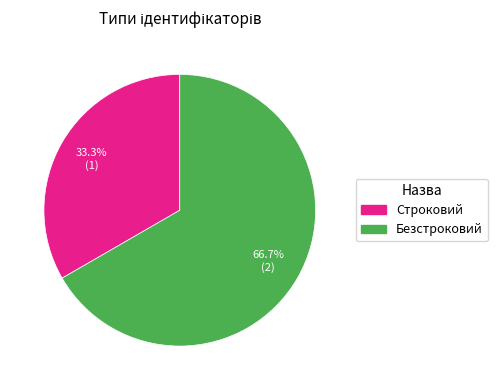

To the nearest percent, what percentage of the pie is Строковий?

33%